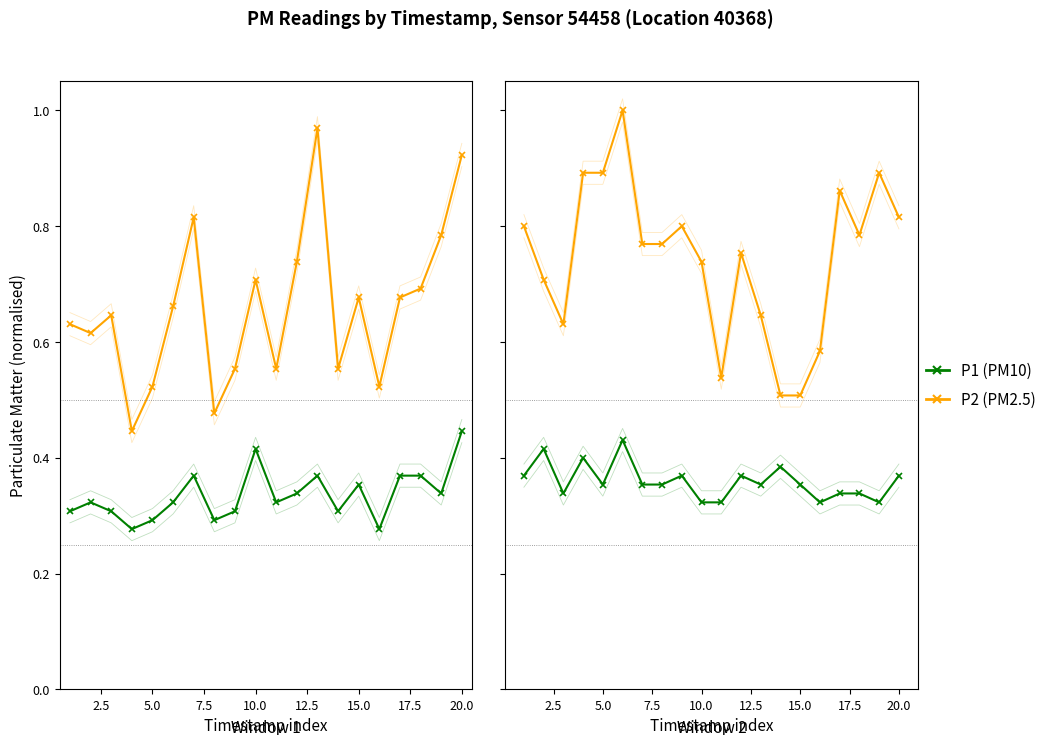

What is the value of the P2 point at the 20th from the left?

0.8